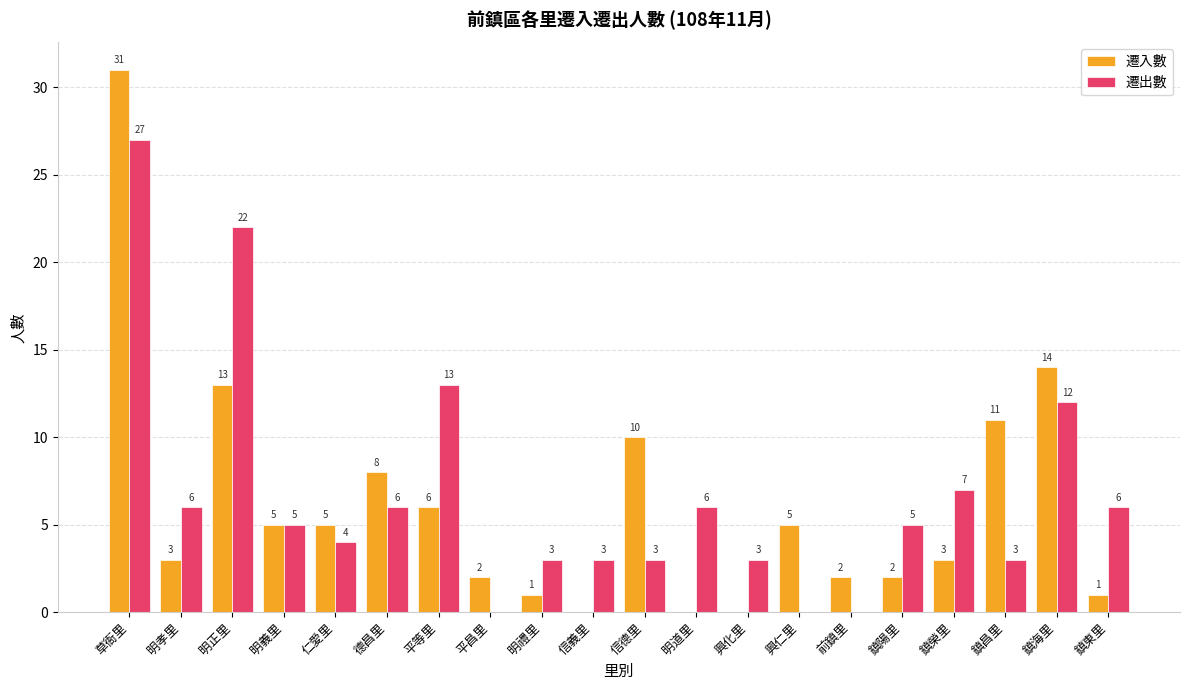

How many groups of bars are there?

20